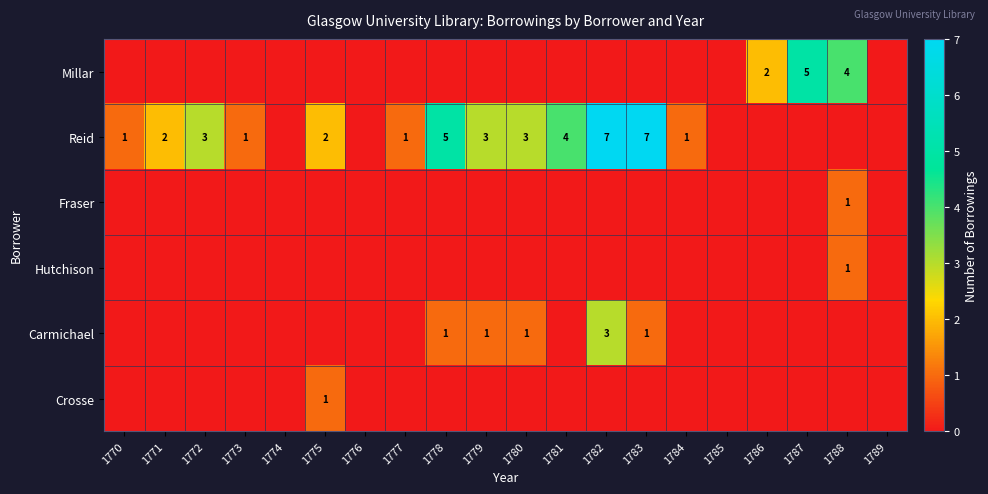

The Millar series shows 4 at 1788. True or false?

True